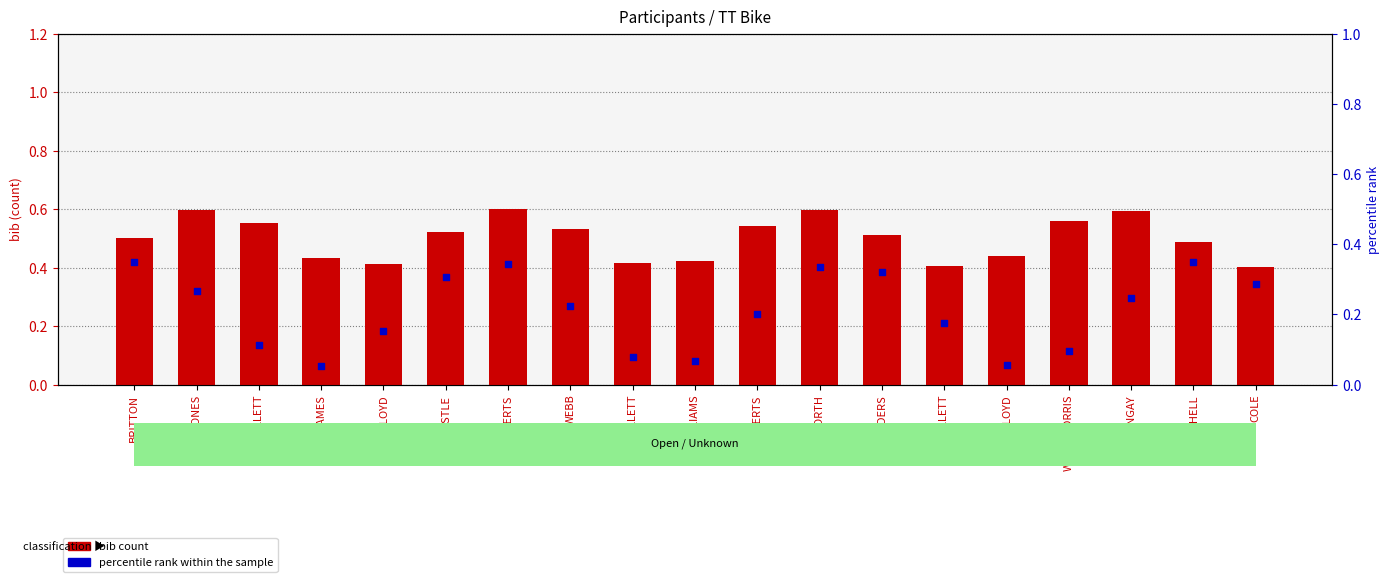

Which series reaches the maximum Y coordinate?

bib count